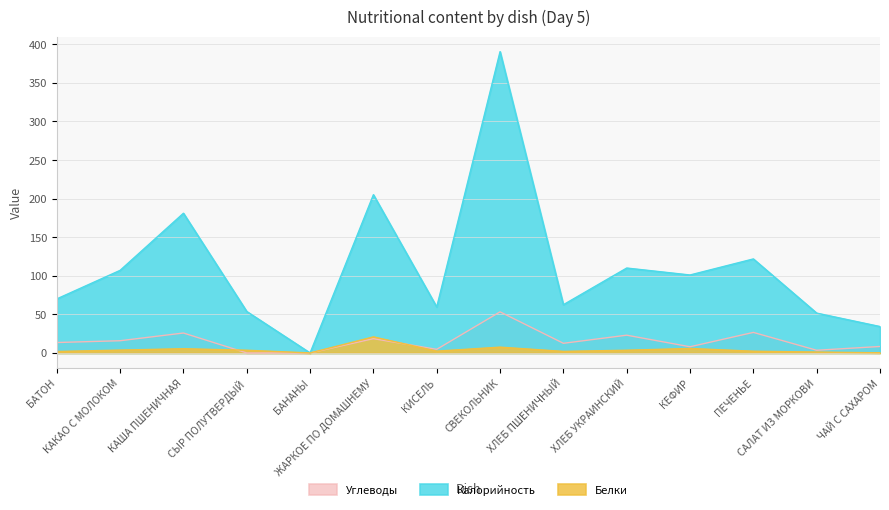

True or false: Углеводы and Калорийность cross at least once.

False